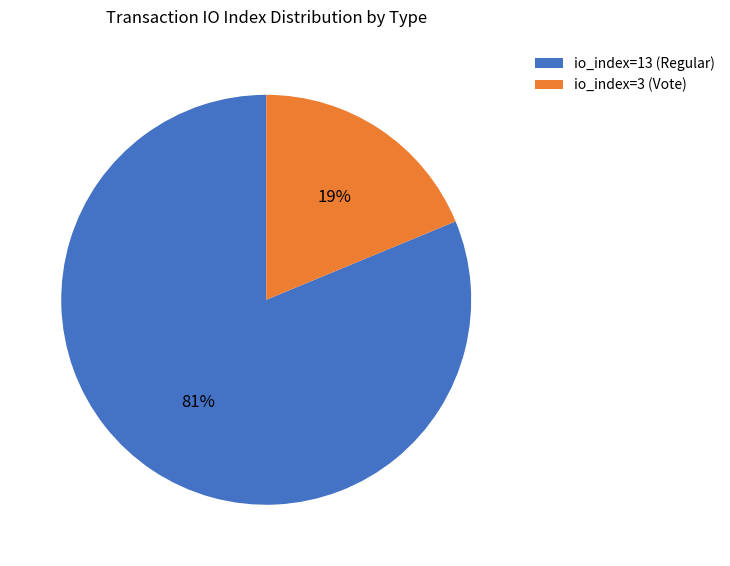

Which has a higher value, io_index=13 (Regular) or io_index=3 (Vote)?

io_index=13 (Regular)